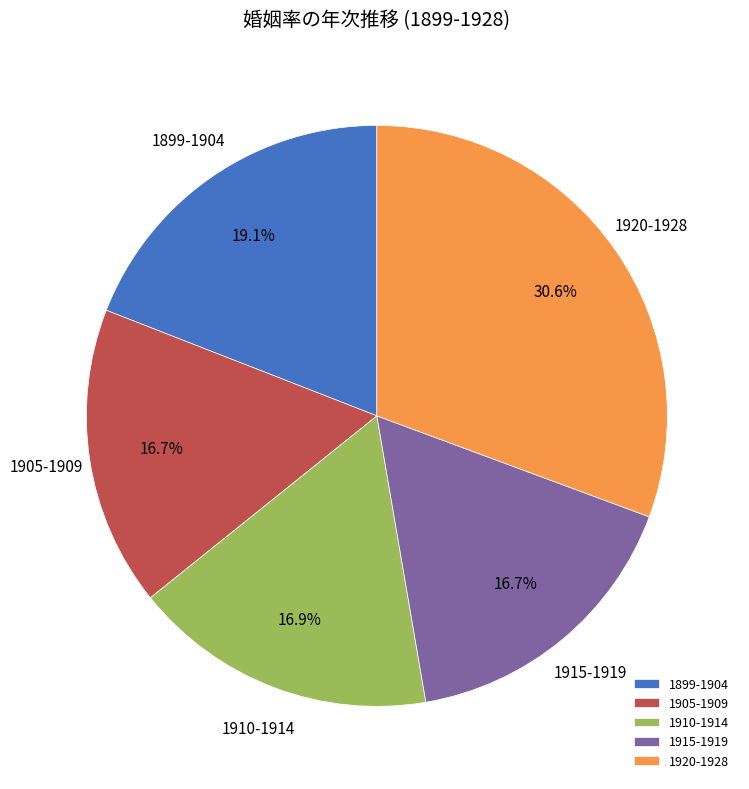

To the nearest percent, what is the average slice percentage?

20%